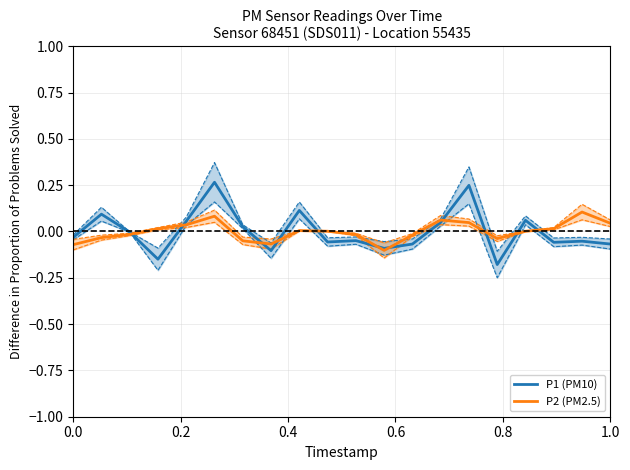

True or false: P2 (PM2.5) has more than 0 points higher than both neighbors.

True